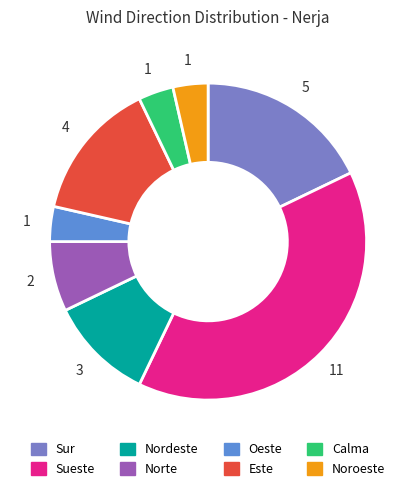

Between Oeste and Sueste, which is larger?

Sueste